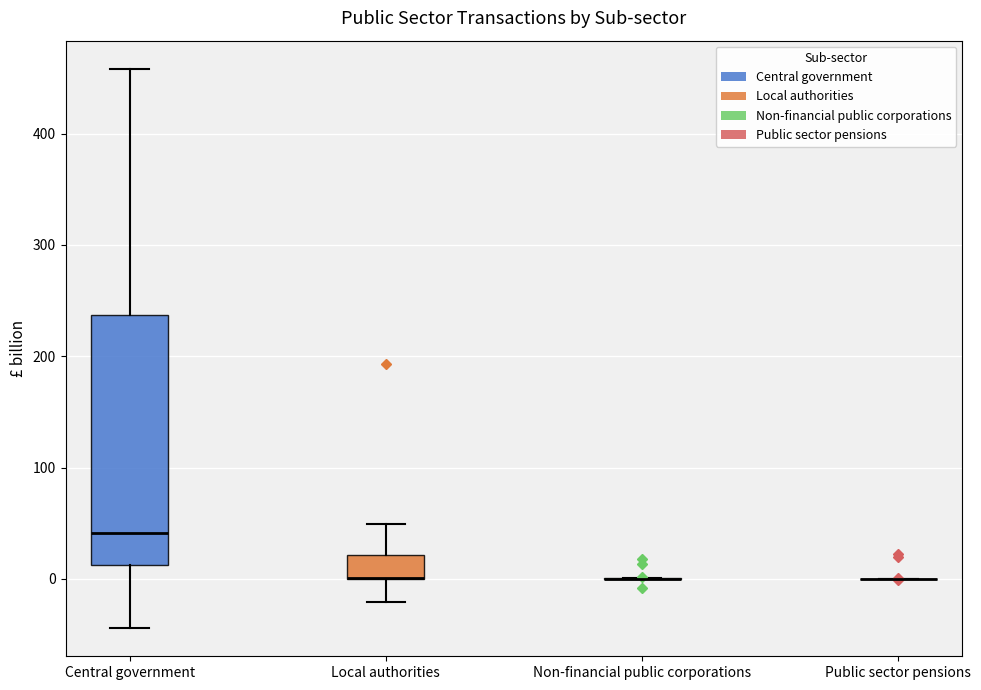

Reading left to right, read every box against the y-axis: the position of its median line, the range the box covers, and the ends of its whiskers. The values are not printed on the chart, so give them approximately, as read against the axis.

Central government: median 40, box 10 to 240, whiskers -40 to 460
Local authorities: median 0 (drawn on the box's lower edge), box 0 to 20, whiskers -20 to 50
Non-financial public corporations: box collapsed to a line at 0, whiskers 0 to 0
Public sector pensions: box collapsed to a line at 0, whiskers 0 to 0